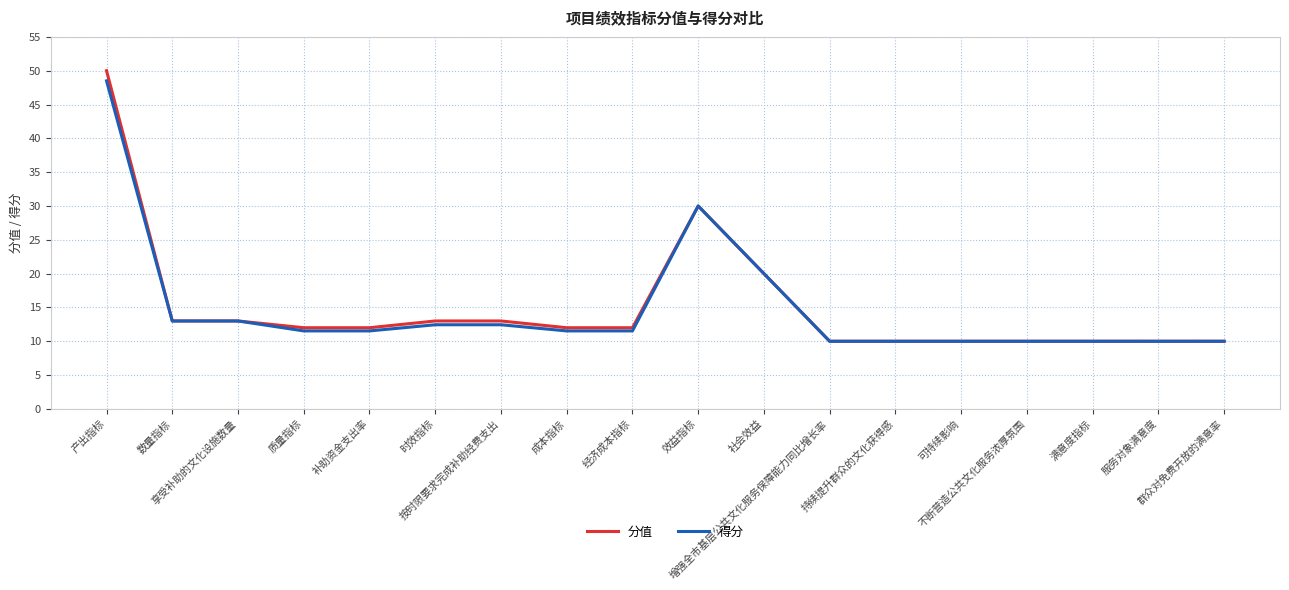

Reading right to left, transcribe all the data shown in this chart.

分值: 10.0	10.0	10.0	10.0	10.0	10.0	10.0	20.0	30.0	12.0	12.0	13.0	13.0	12.0	12.0	13.0	13.0	50.0
得分: 10.0	10.0	10.0	10.0	10.0	10.0	10.0	20.0	30.0	11.5	11.5	12.4	12.4	11.5	11.5	13.0	13.0	48.5